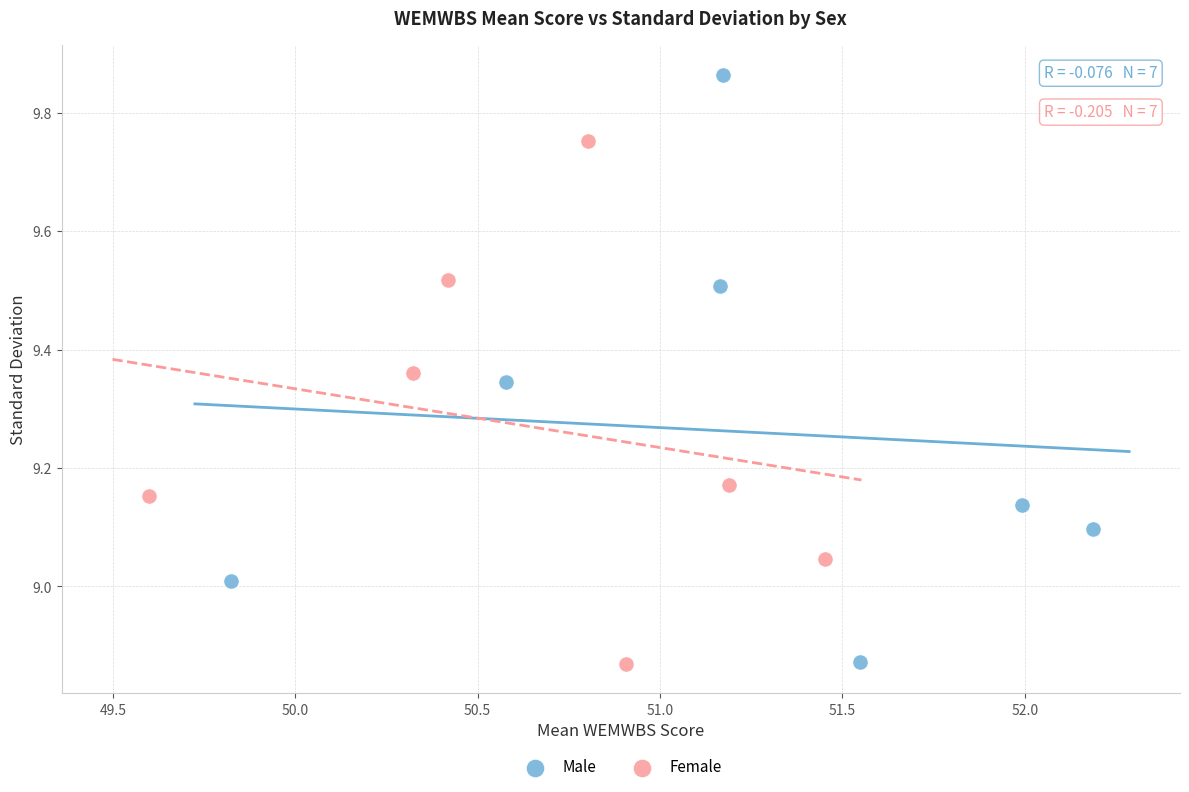

Which series has the widest spread of Y values?

Male